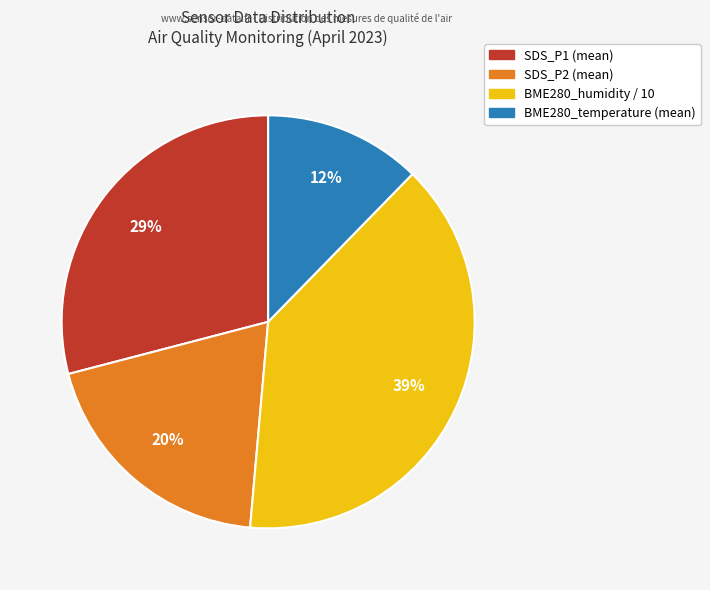

To the nearest percent, what is the difference between the largest and smallest slice percentages?

27%